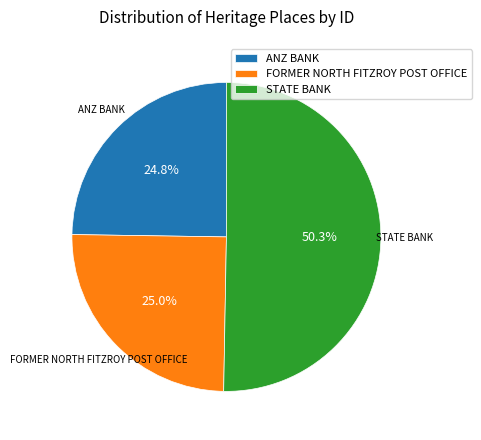

Which has a higher value, STATE BANK or FORMER NORTH FITZROY POST OFFICE?

STATE BANK